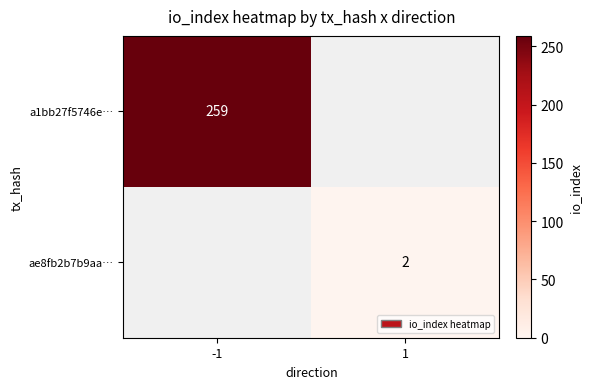

True or false: ae8fb2b7b9aa… has a value of 2 at 1.

True